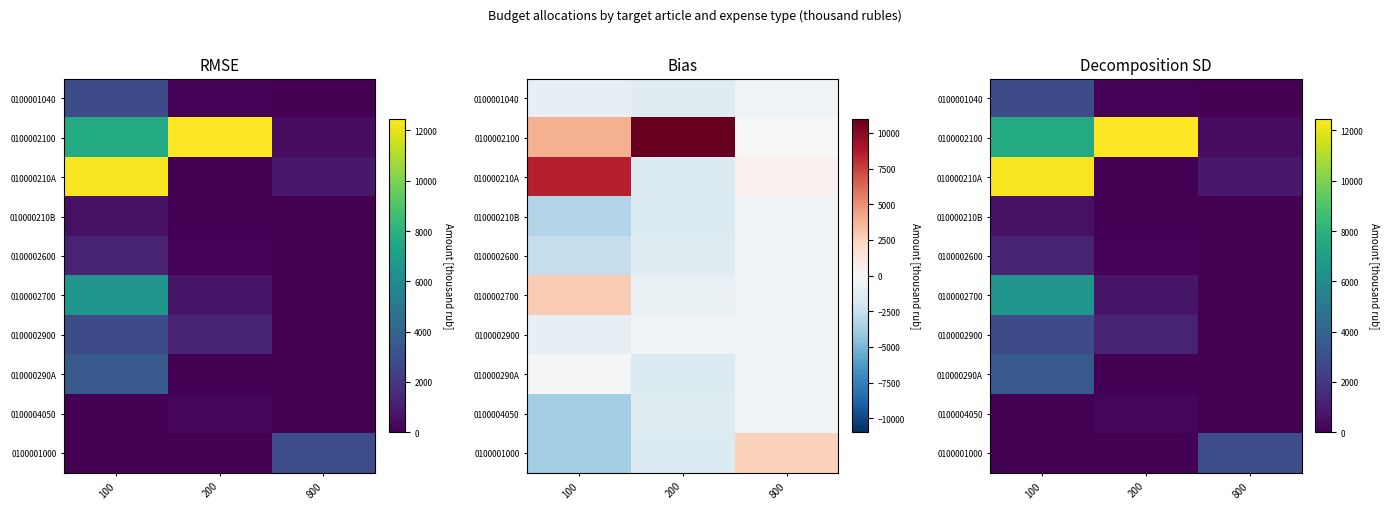

What is the sum of all 0100002100 values?

20503.7